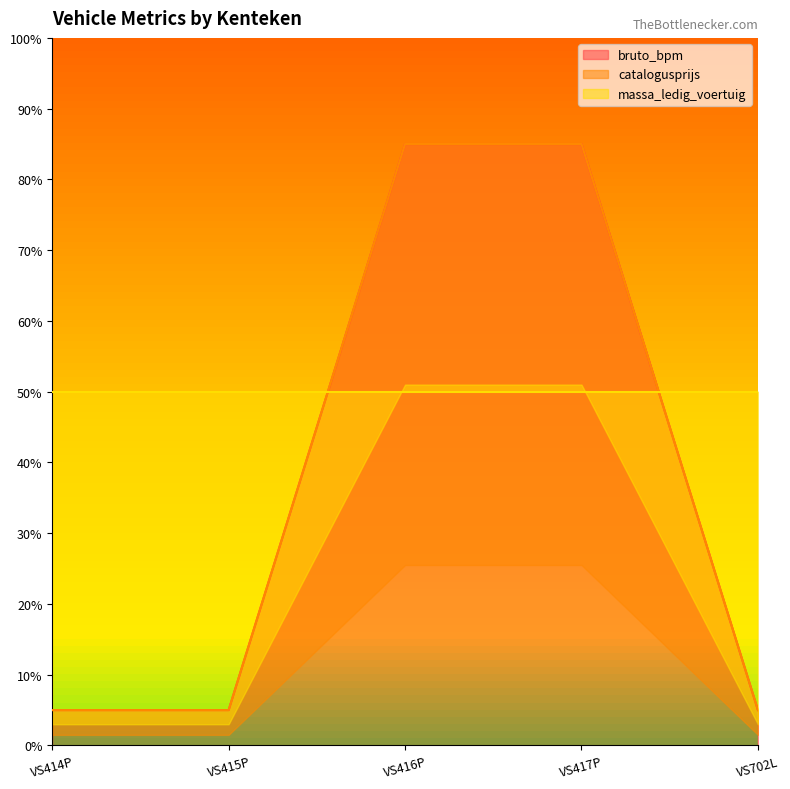

The value of bruto_bpm at VS417P is 85. True or false?

True